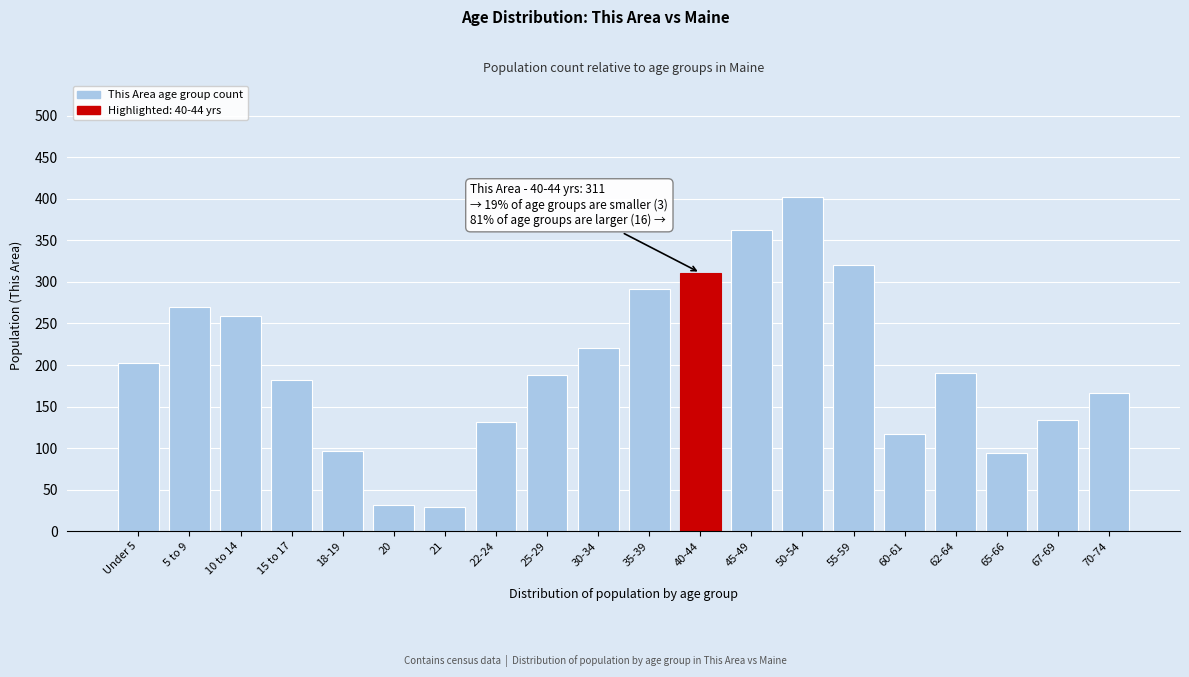

The chart shows a value of 94 at 65-66. True or false?

True